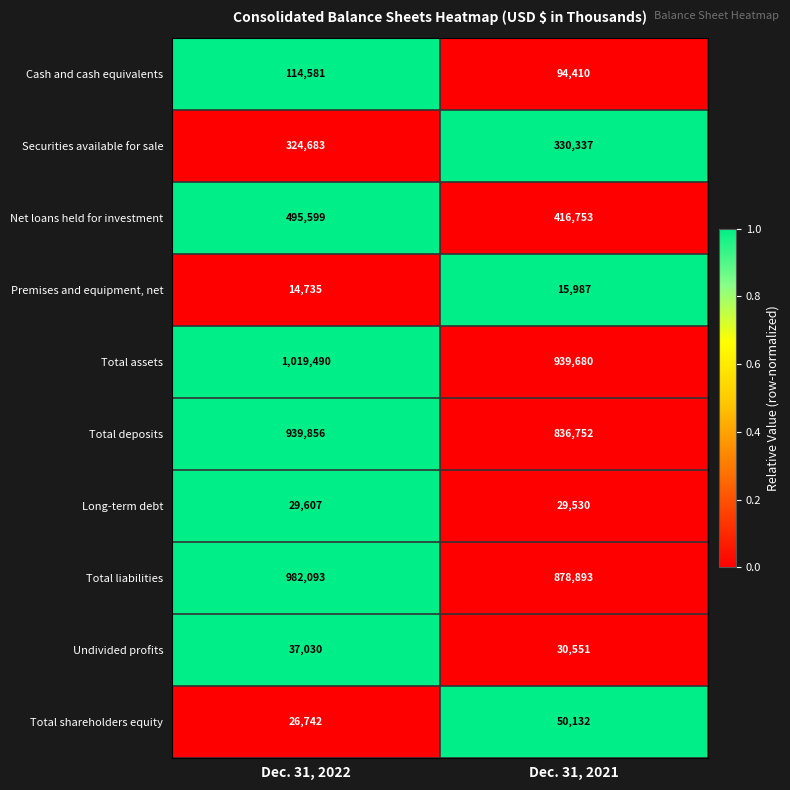

Reading right to left, transcribe all the data shown in this chart.

Cash and cash equivalents: Dec. 31, 2021=94410	Dec. 31, 2022=114581
Securities available for sale: Dec. 31, 2021=330337	Dec. 31, 2022=324683
Net loans held for investment: Dec. 31, 2021=416753	Dec. 31, 2022=495599
Premises and equipment, net: Dec. 31, 2021=15987	Dec. 31, 2022=14735
Total assets: Dec. 31, 2021=939680	Dec. 31, 2022=1019490
Total deposits: Dec. 31, 2021=836752	Dec. 31, 2022=939856
Long-term debt: Dec. 31, 2021=29530	Dec. 31, 2022=29607
Total liabilities: Dec. 31, 2021=878893	Dec. 31, 2022=982093
Undivided profits: Dec. 31, 2021=30551	Dec. 31, 2022=37030
Total shareholders equity: Dec. 31, 2021=50132	Dec. 31, 2022=26742